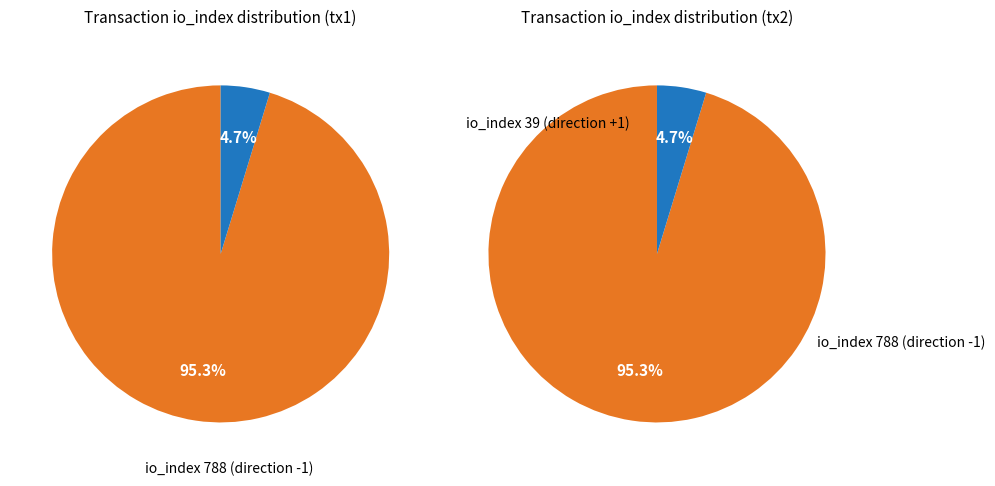

Count the number of slices in the pie.

2